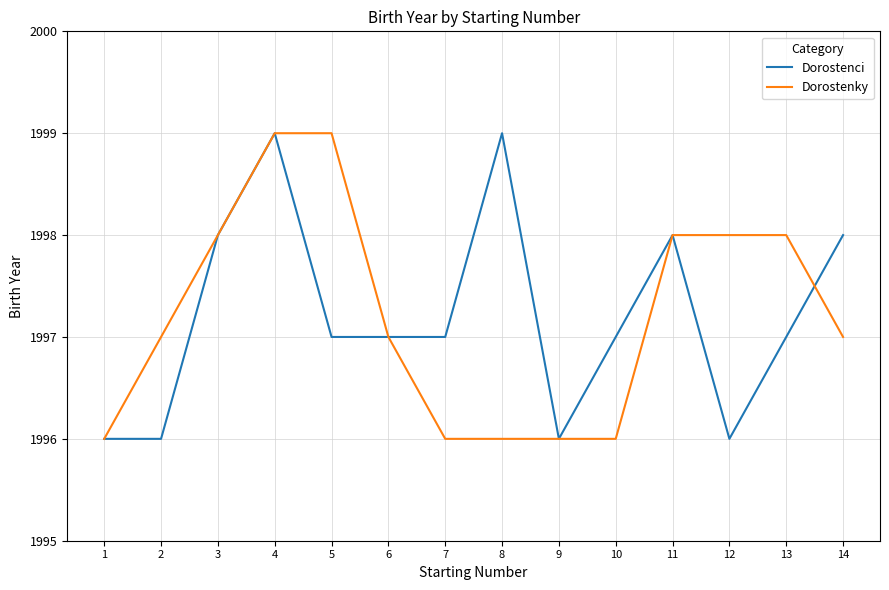

What is the maximum value shown in the chart?

1999